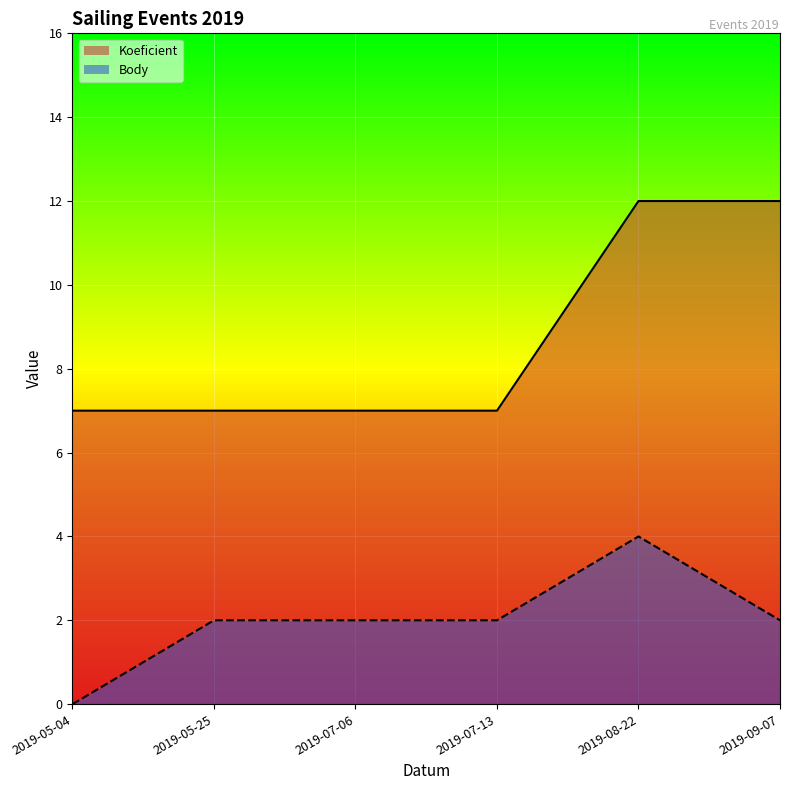

How many interior local peaks does the Body series have?

1